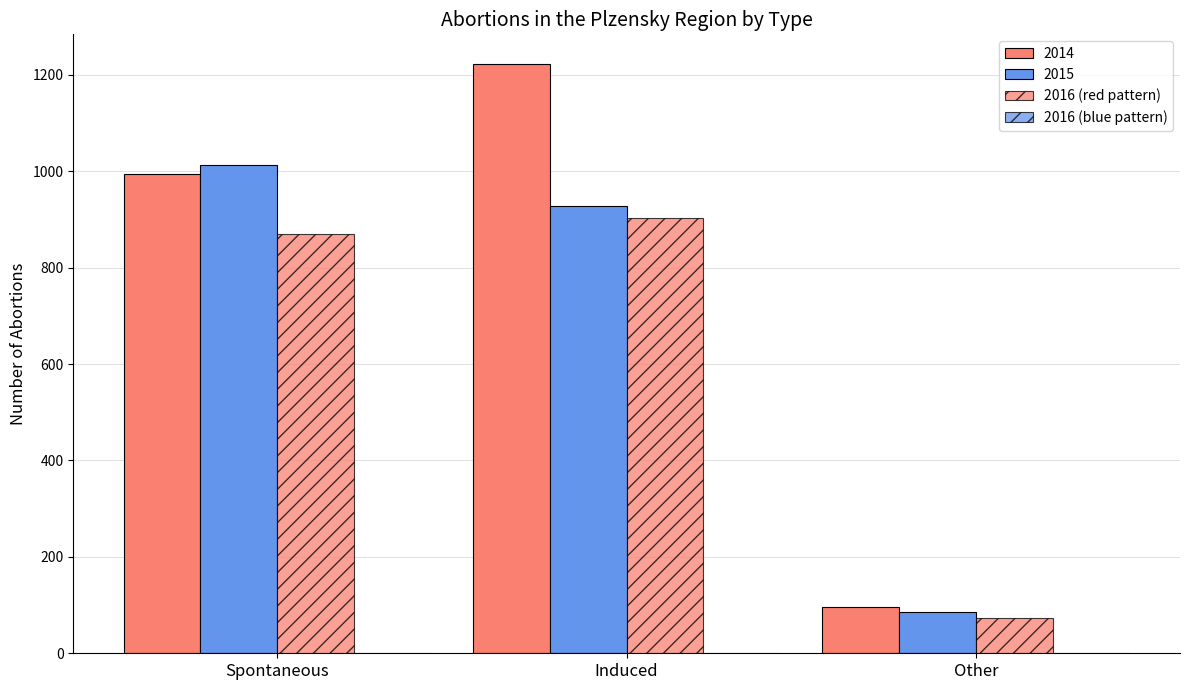

How many distinct data groups are displayed?

3